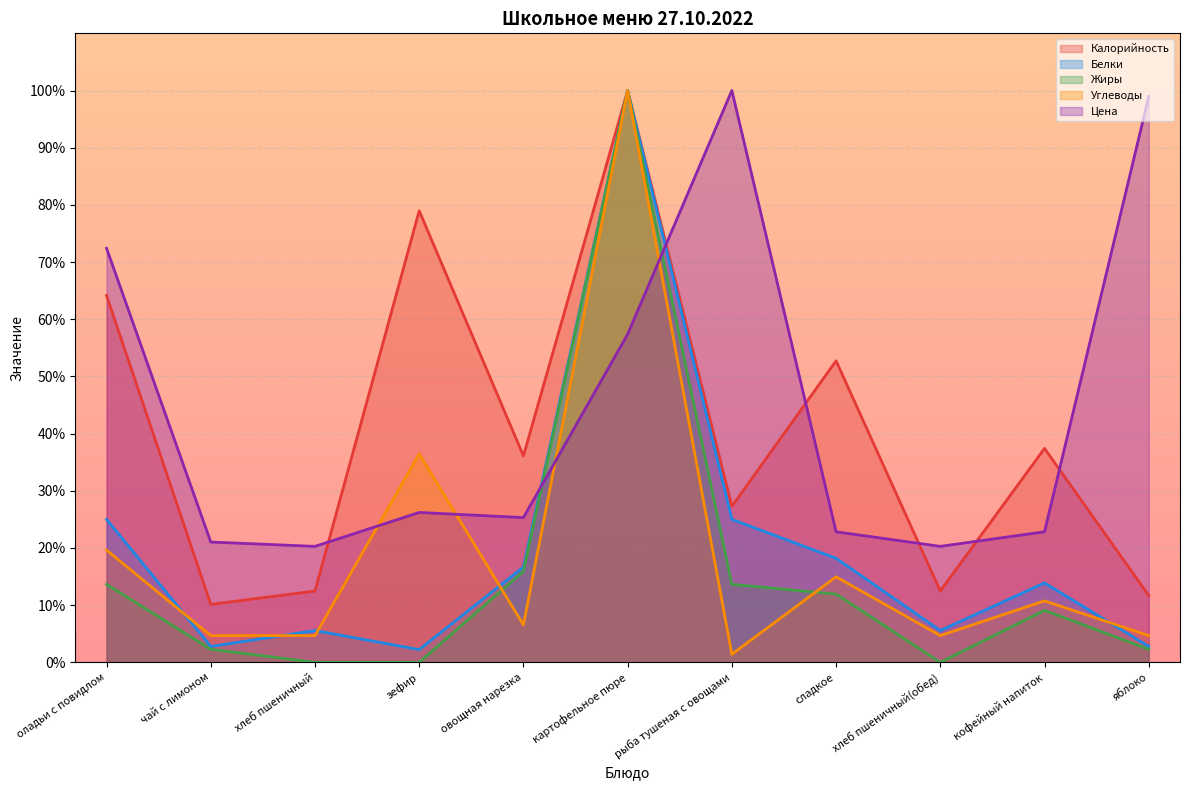

Where is Жиры nearest to the value 50?

овощная нарезка